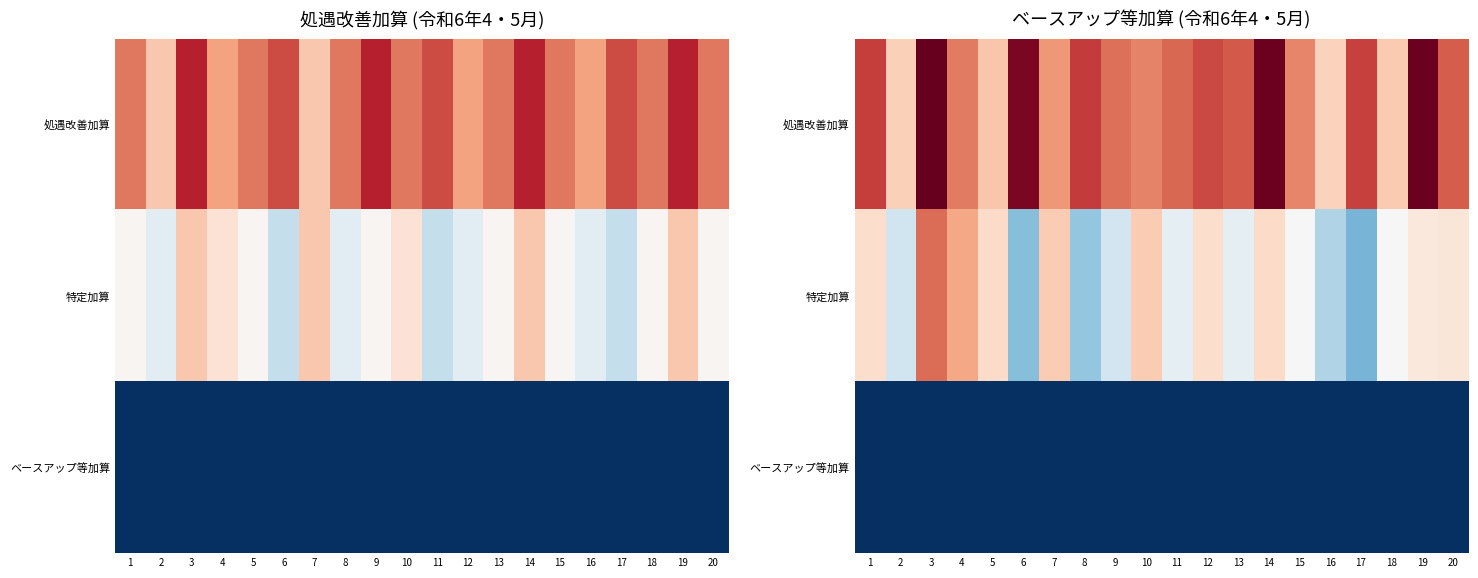

Which series has the largest total across all categories?

処遇改善加算